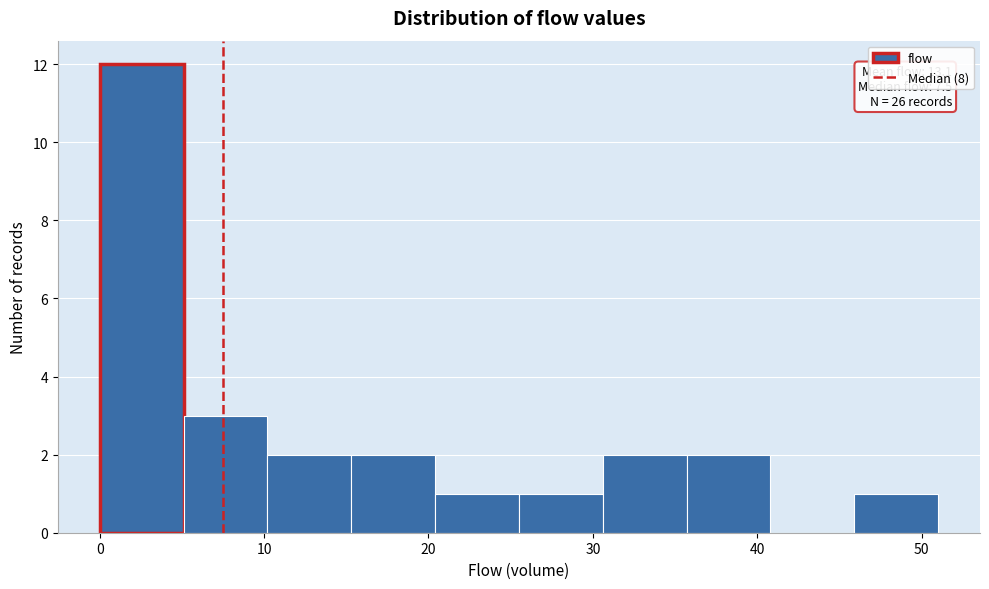

Over which range of the x-axis is the bar tallest?

0.0 to 5.1